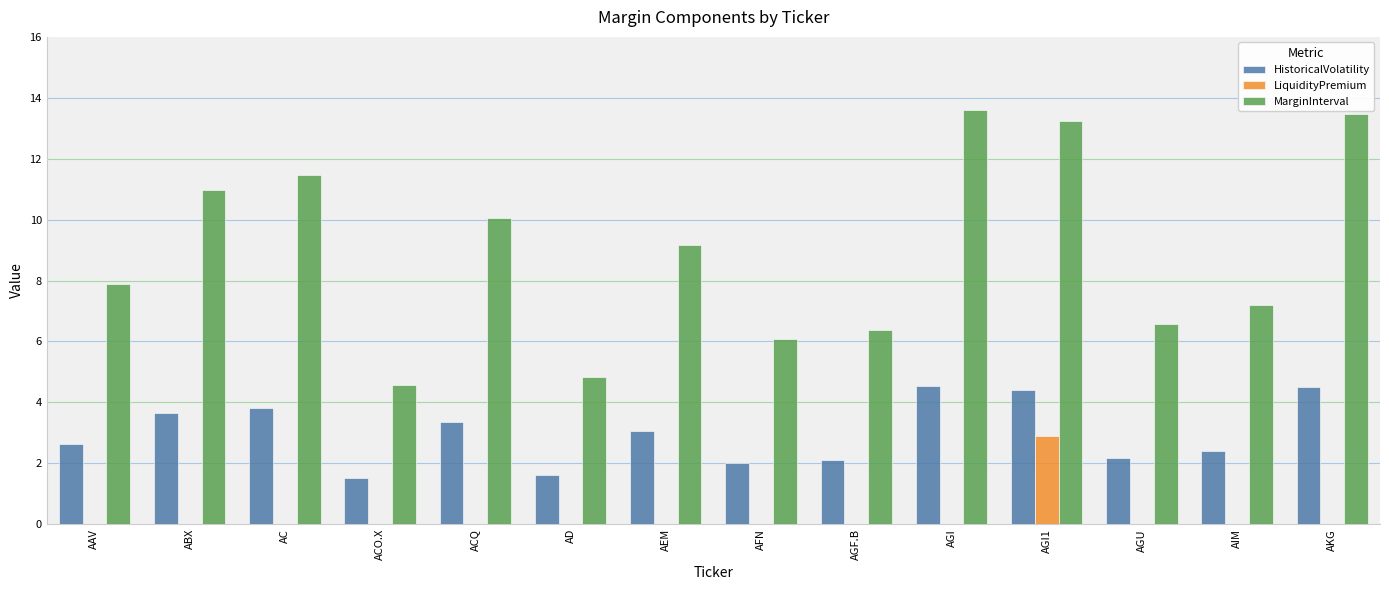

Which series changed the most between ACO.X and AGF.B?

MarginInterval